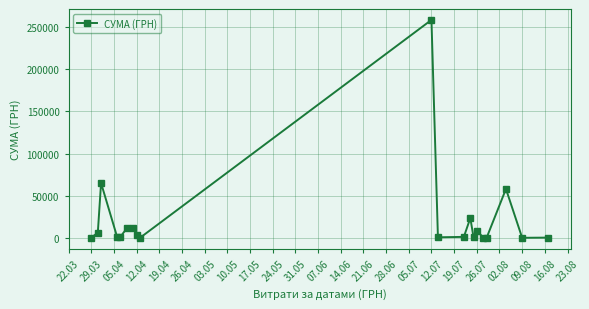

Does the chart display data point markers on the line(s)?

Yes